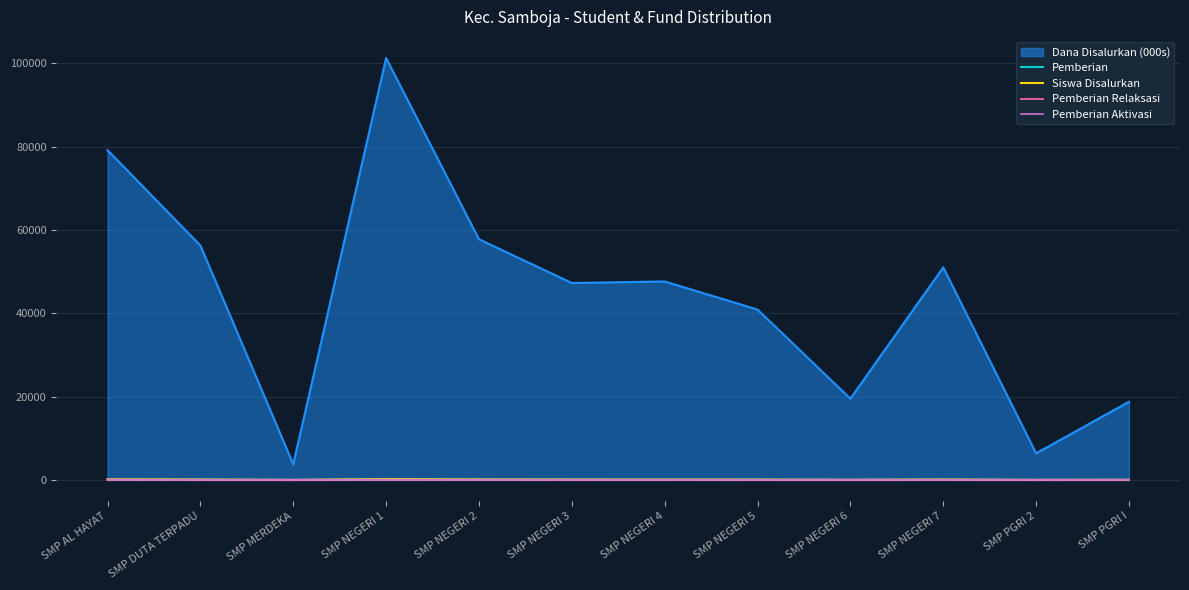

What is the sum of all Pemberian Relaksasi values?

257